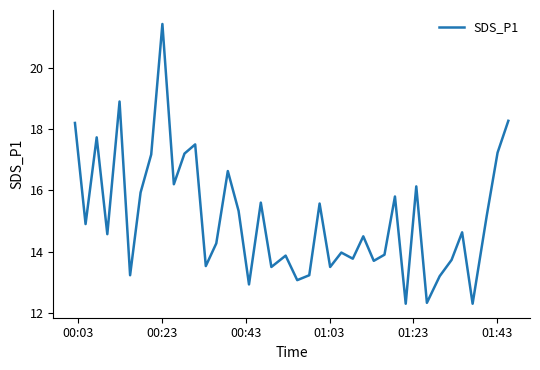

What is the greatest value displayed?

21.4